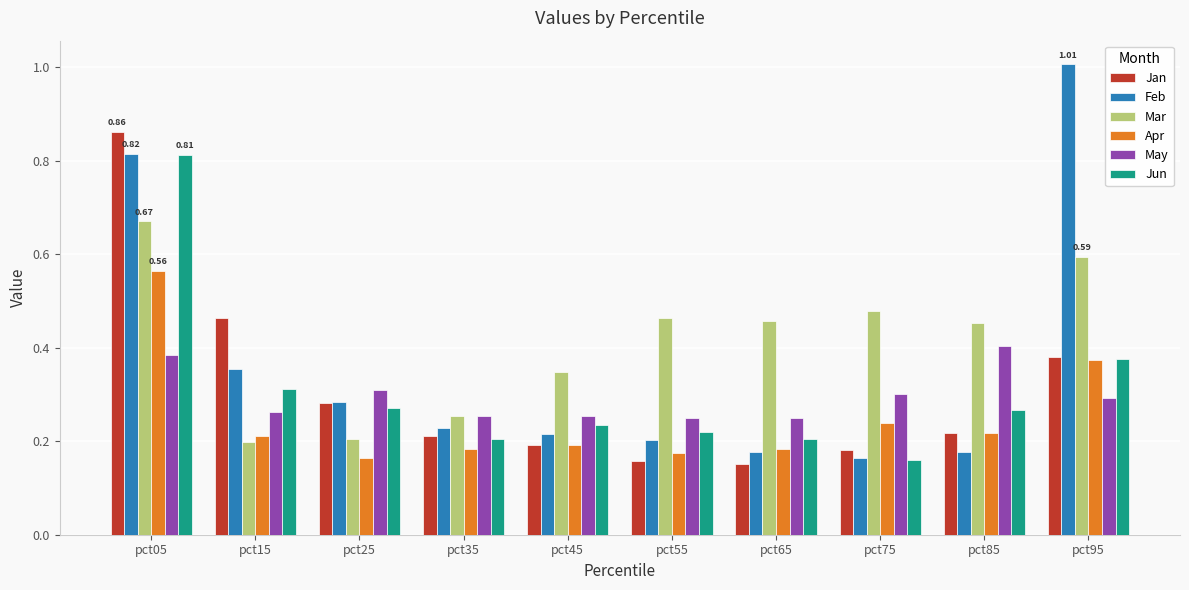

What is the sum of all Jun values?

3.1